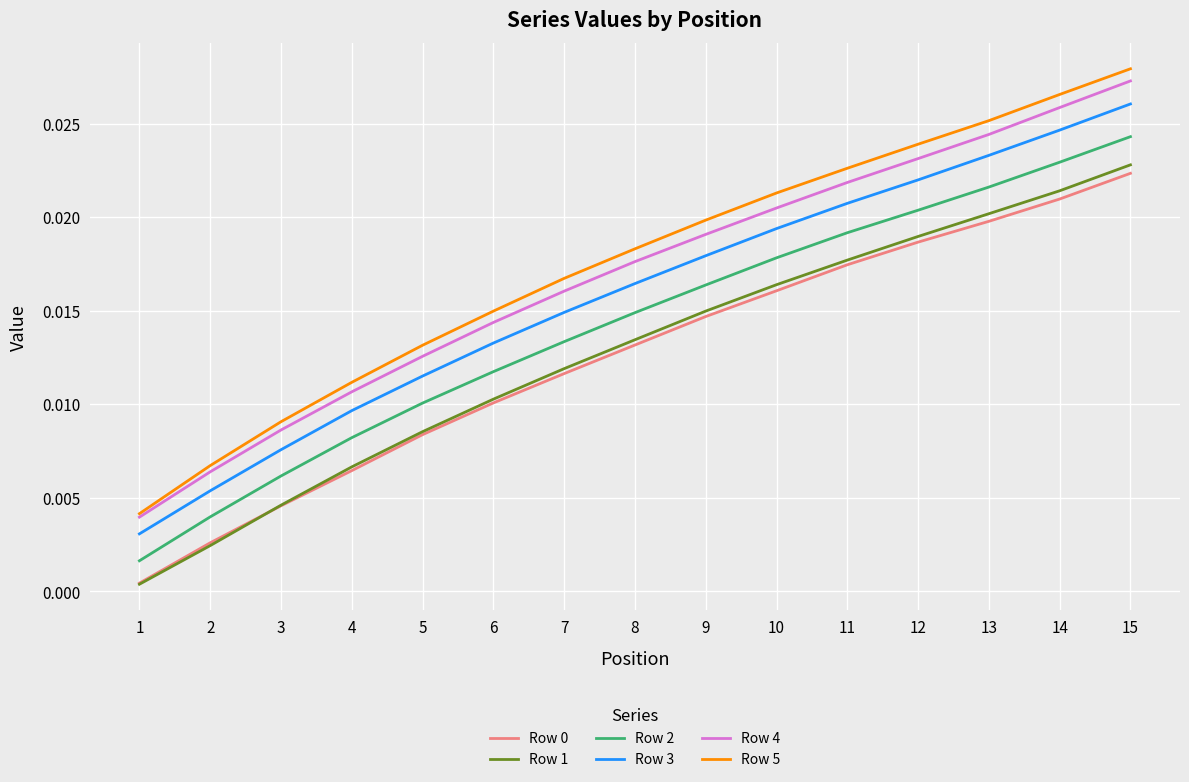

True or false: Row 5 and Row 0 intersect in this chart.

False